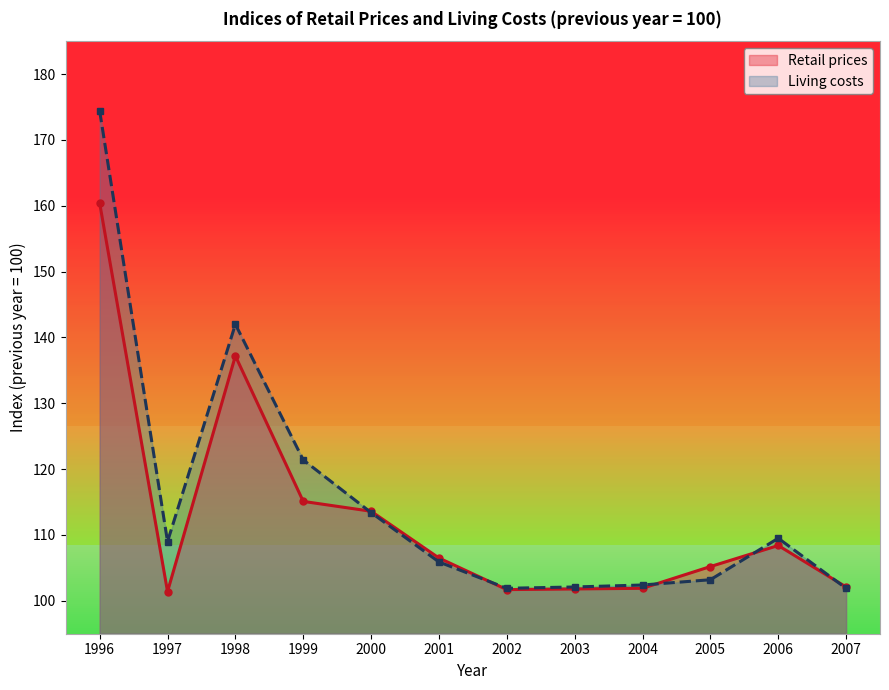

Which category has the lowest value in the Living costs series?

2002